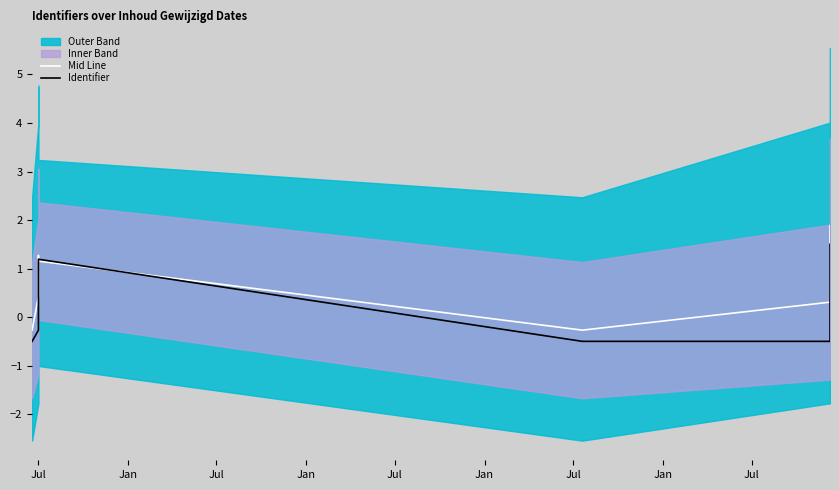

What is the sum of the Identifier values at Jan and Jan?

0.9